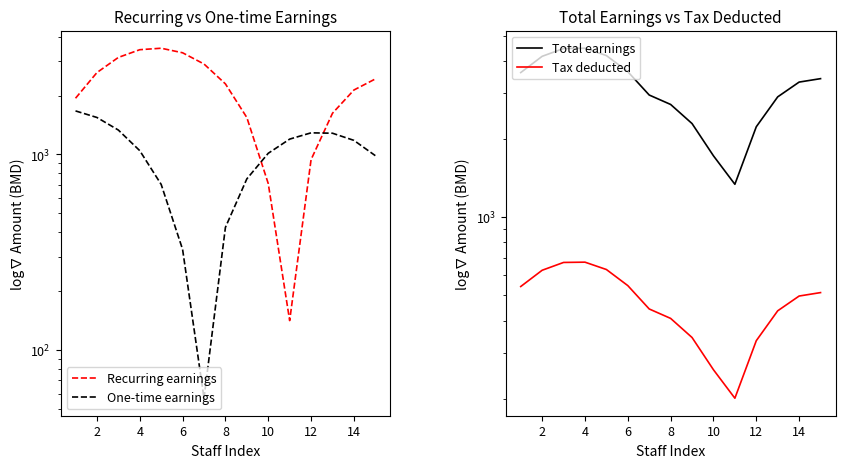

Count the number of data series in this chart.

4